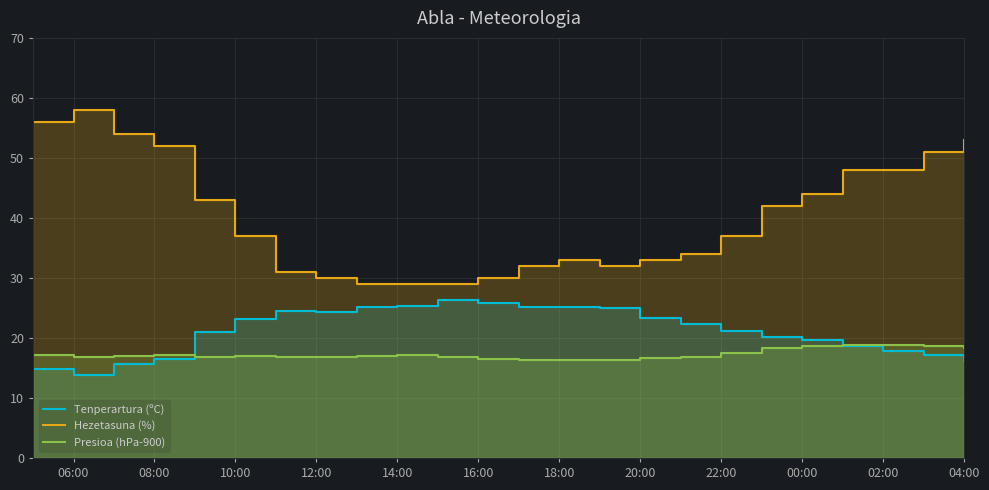

How many interior local peaks does the Presioa (hPa-900) series have?

3